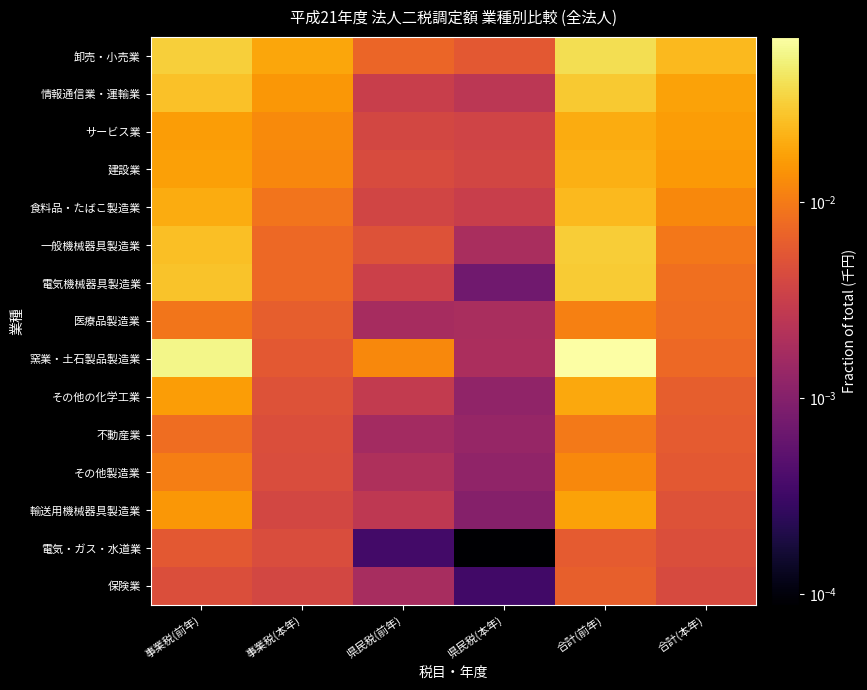

What is the total value across all series at 県民税(前年)?

0.1